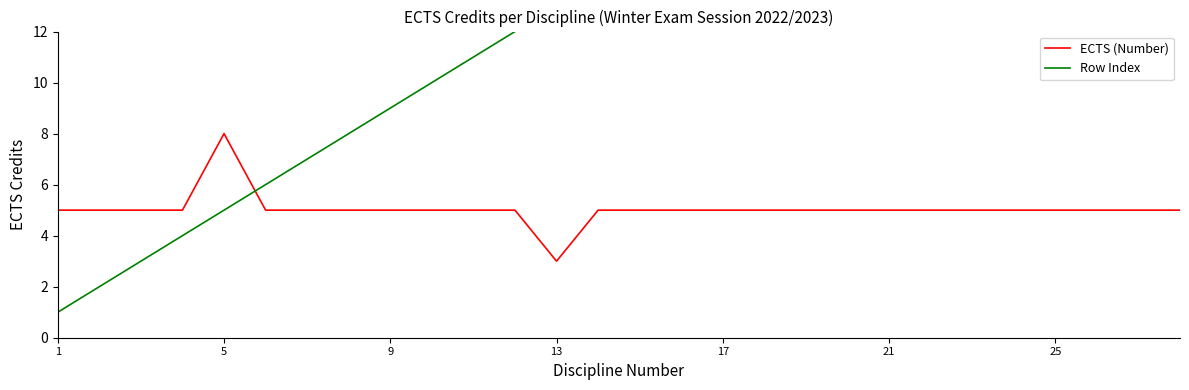

What value does the ECTS (Number) series have at 1?

5